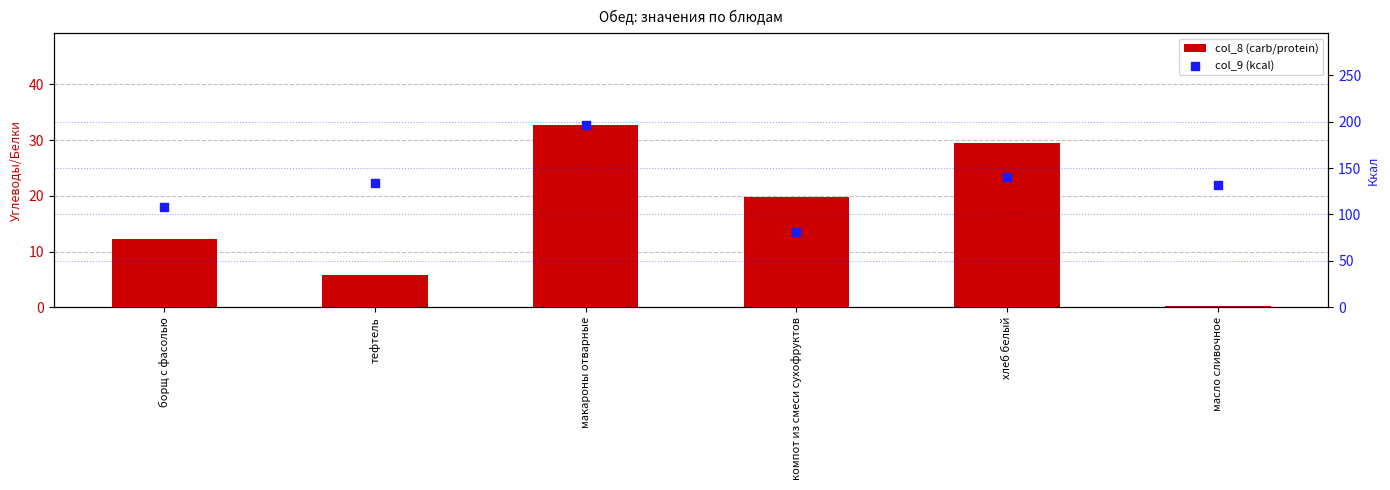

Which series reaches the maximum Y coordinate?

col_9 (kcal)